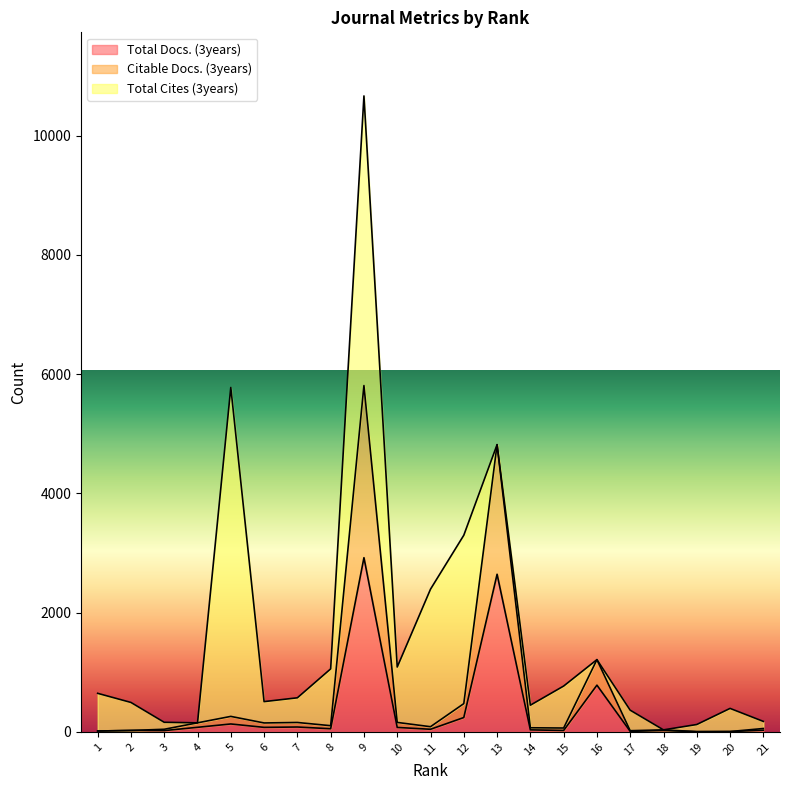

What is the value of the Citable Docs. (3years) point at the 2nd from the left?

6